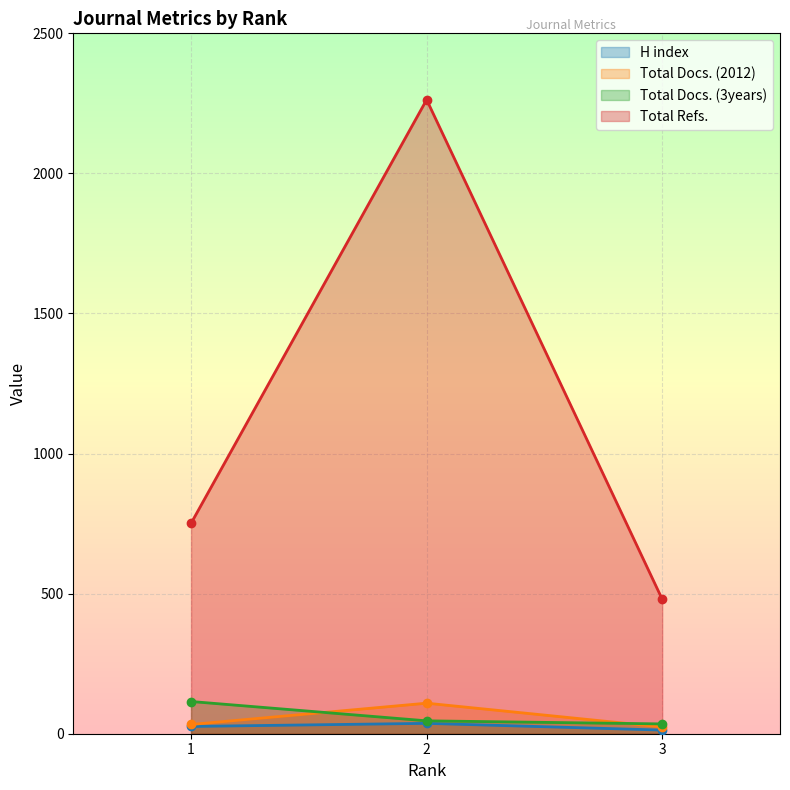

What is the spread (max minus min) of values at 3?

467